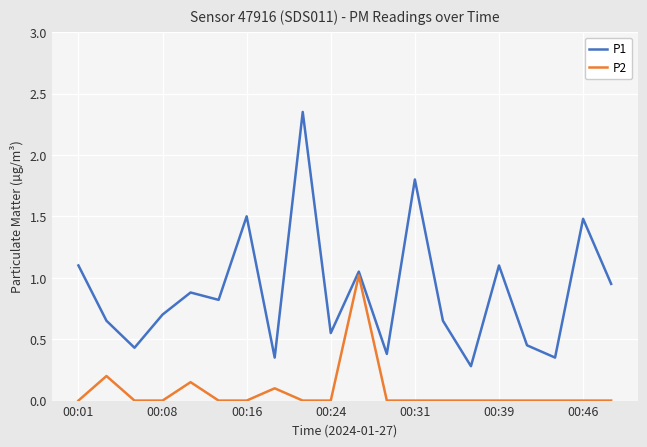

Which series has the largest range (max minus min)?

P1